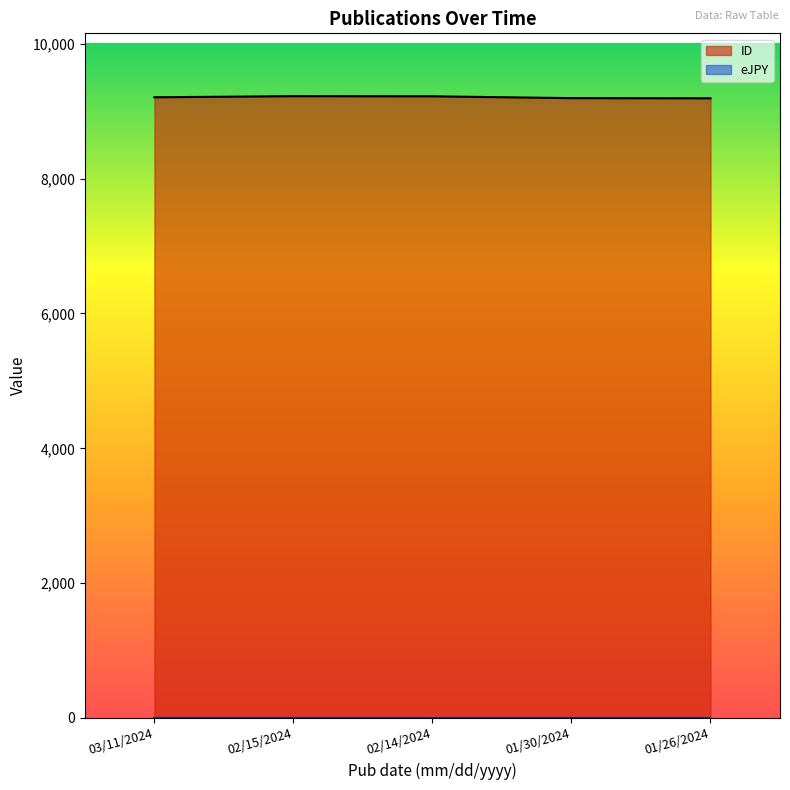

Reading left to right, transcribe all the data shown in this chart.

03/11/2024=9208	02/15/2024=9224	02/14/2024=9222	01/30/2024=9195	01/26/2024=9192